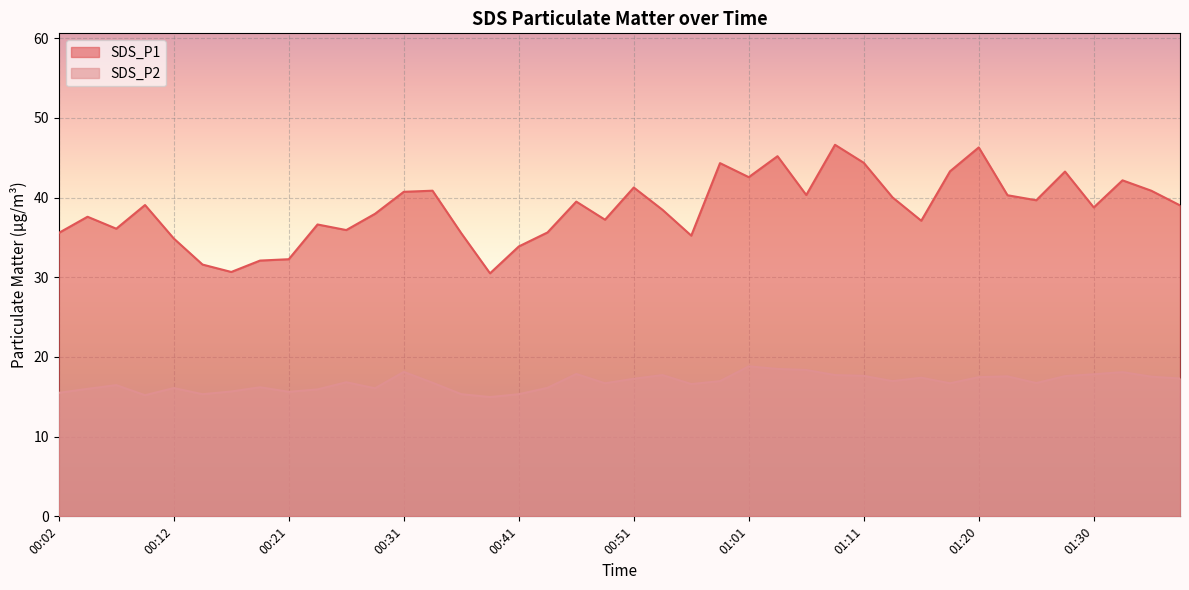

How many interior local valleys does the SDS_P2 series have?

10